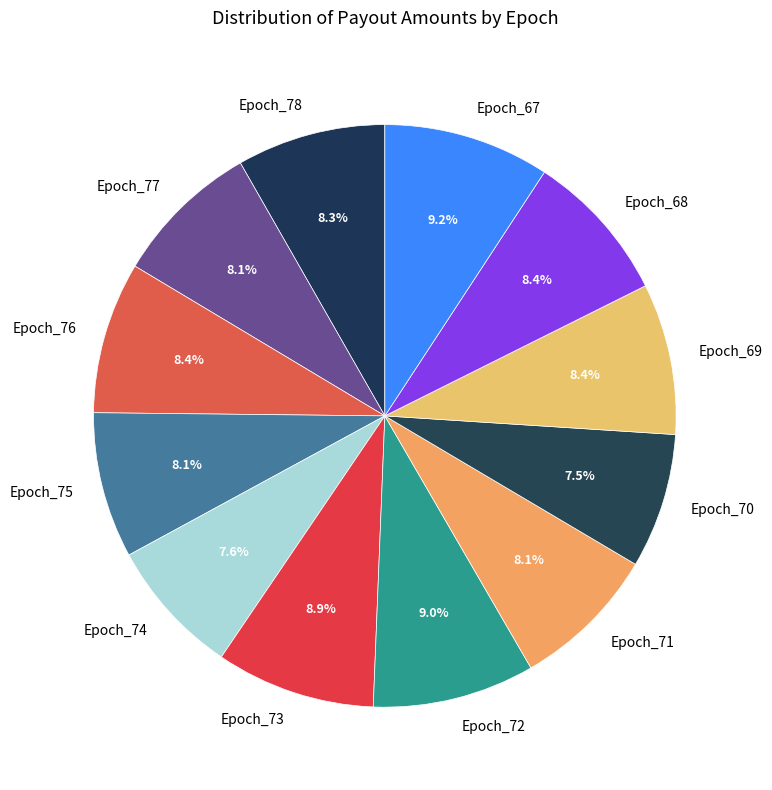

The Epoch_71 slice represents 8% of the pie. True or false?

True